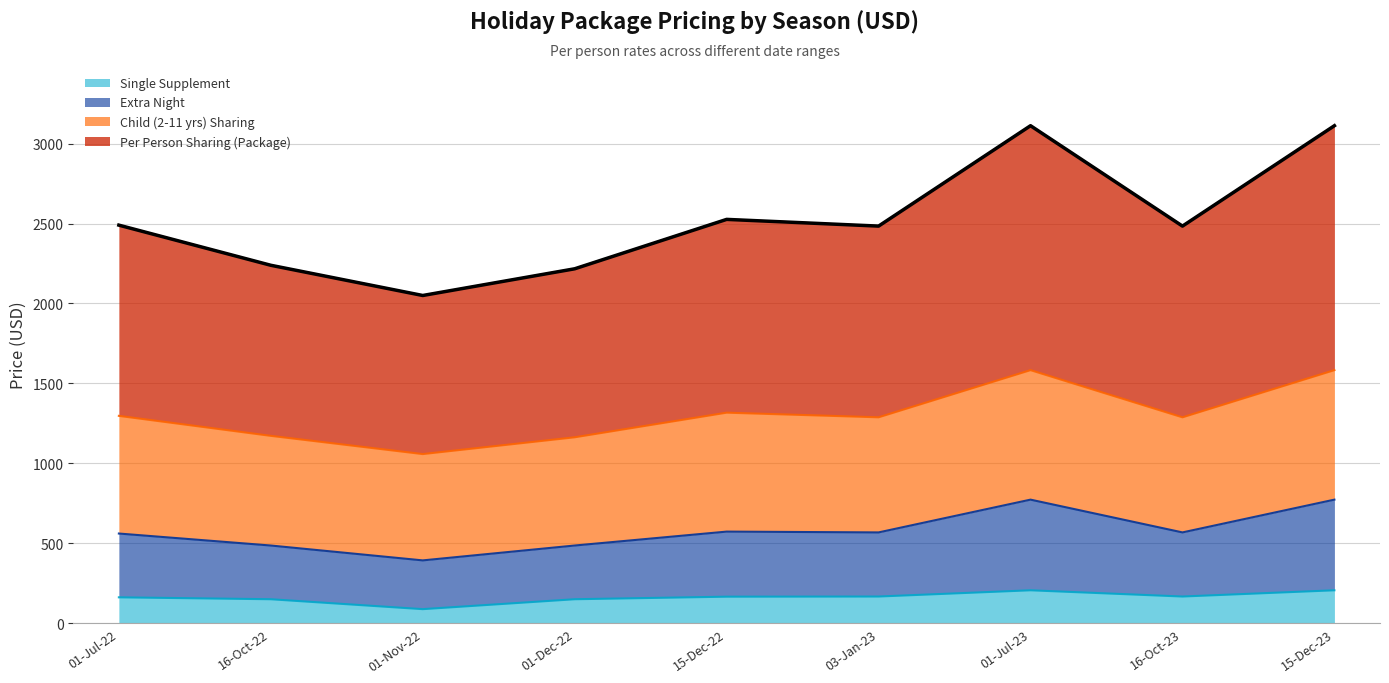

What is the sum of the Per Person Sharing (Package) values at 15-Dec-22 and 01-Jul-22?

5016